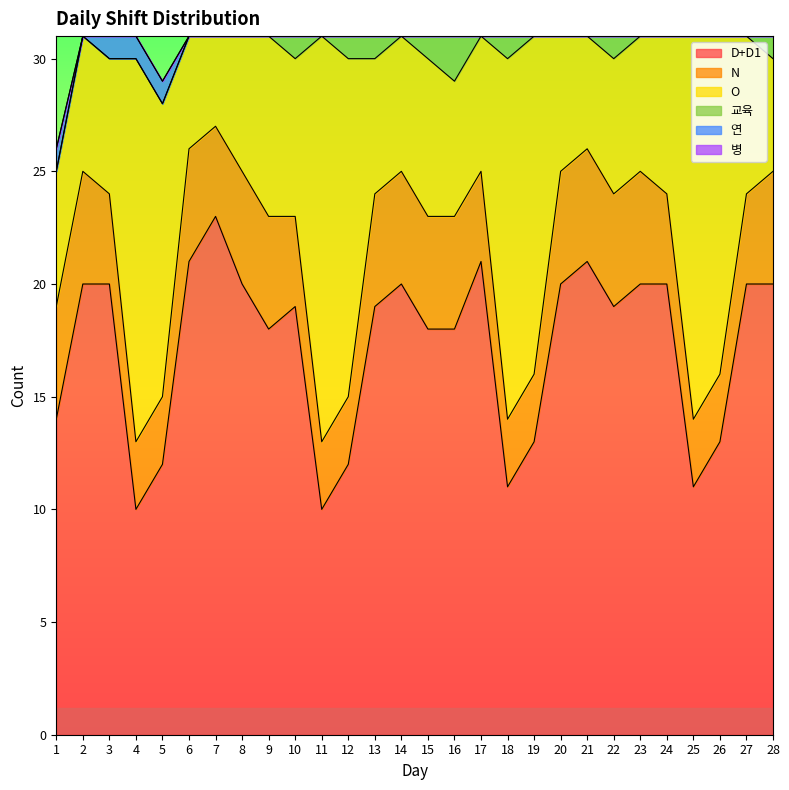

The value of 교육 at 8 is 1. True or false?

False